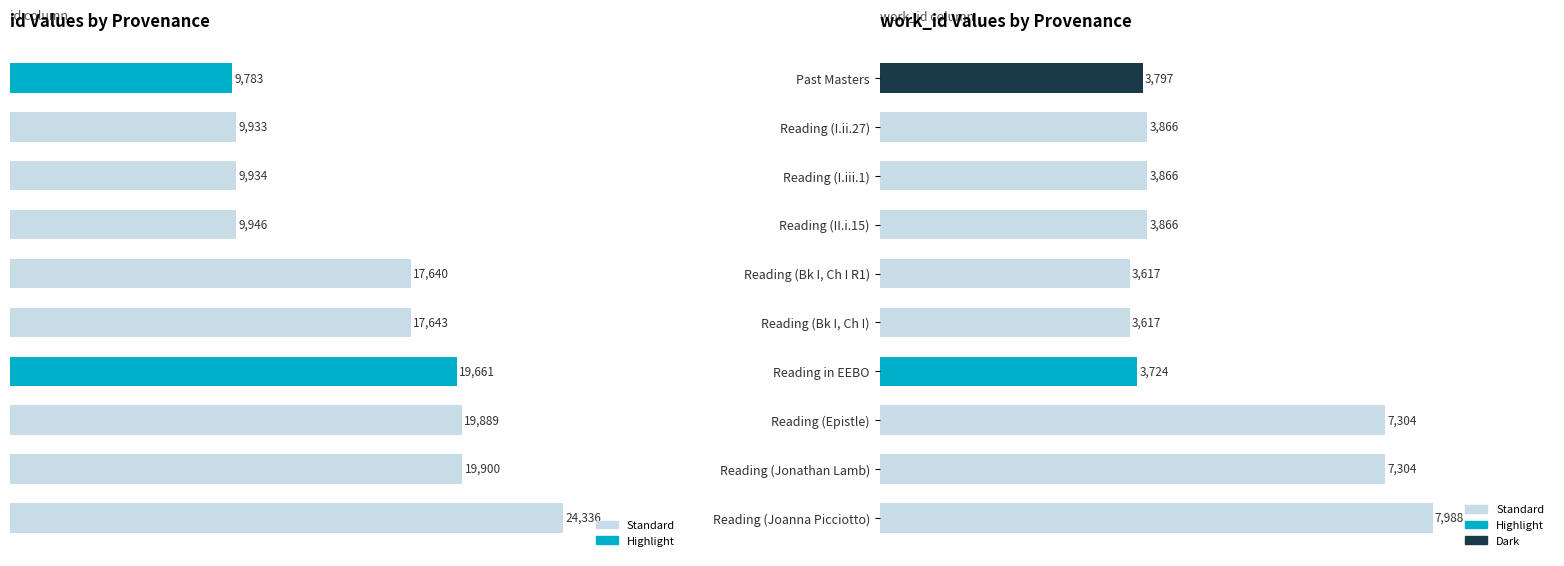

Does the chart contain any negative values?

No